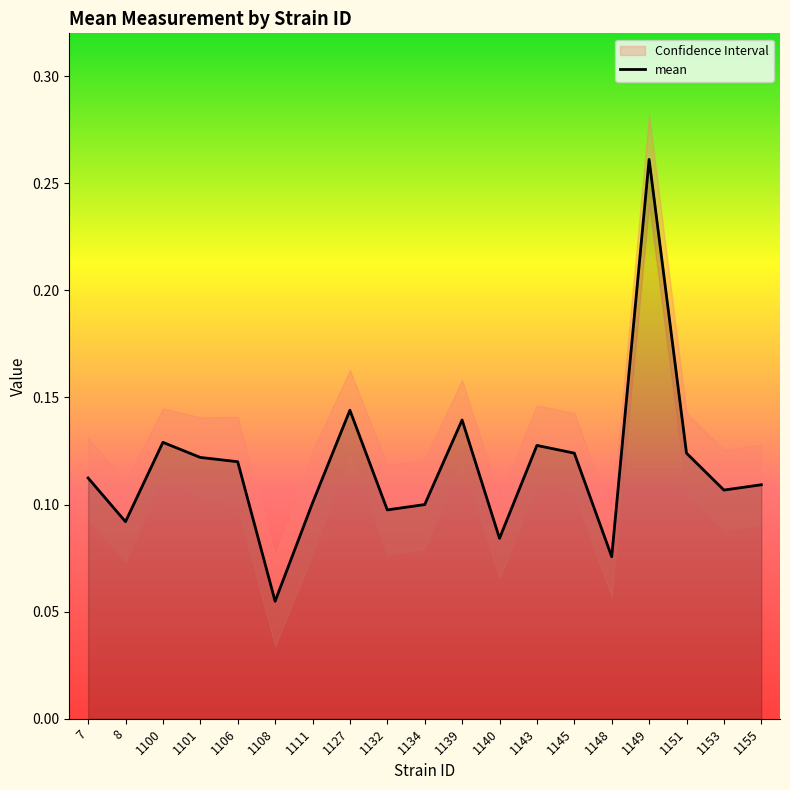

How many lines are shown in the chart?

1